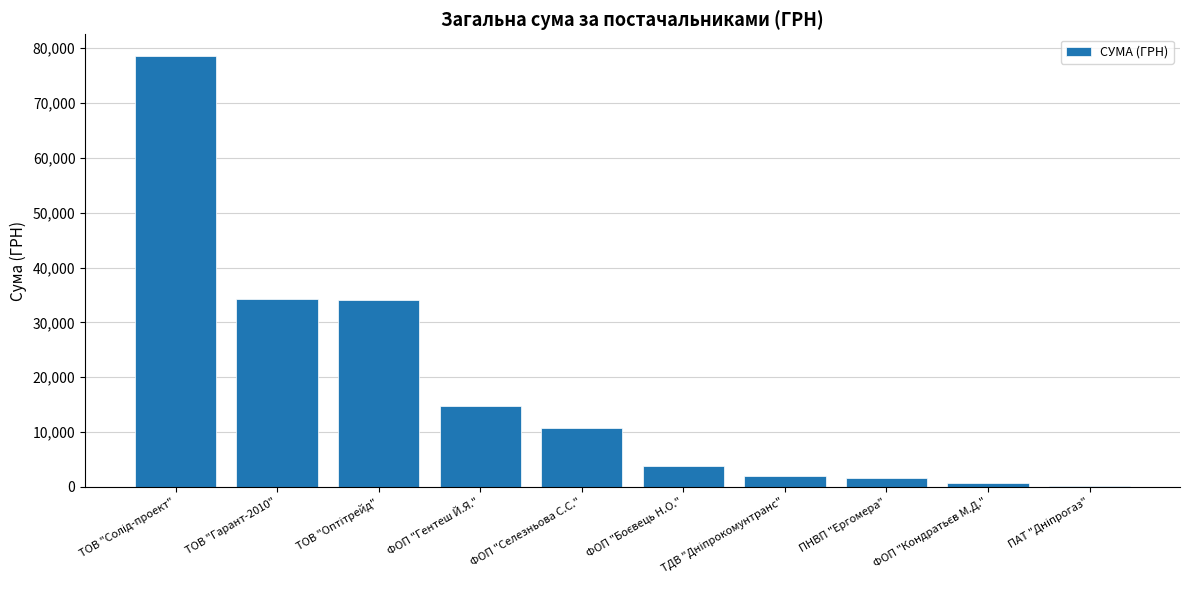

Between ПНВП "Ергомера" and ФОП "Селезньова С.С.", which is larger?

ФОП "Селезньова С.С."